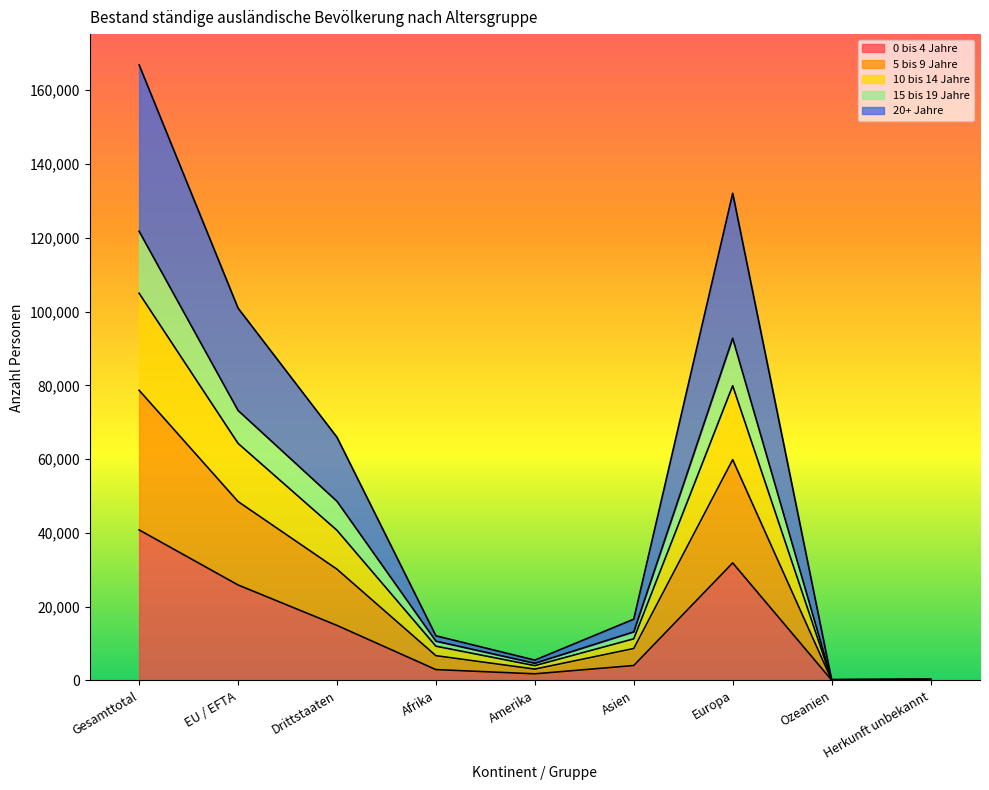

At which label does 0 bis 4 Jahre reach its peak?

Gesamttotal